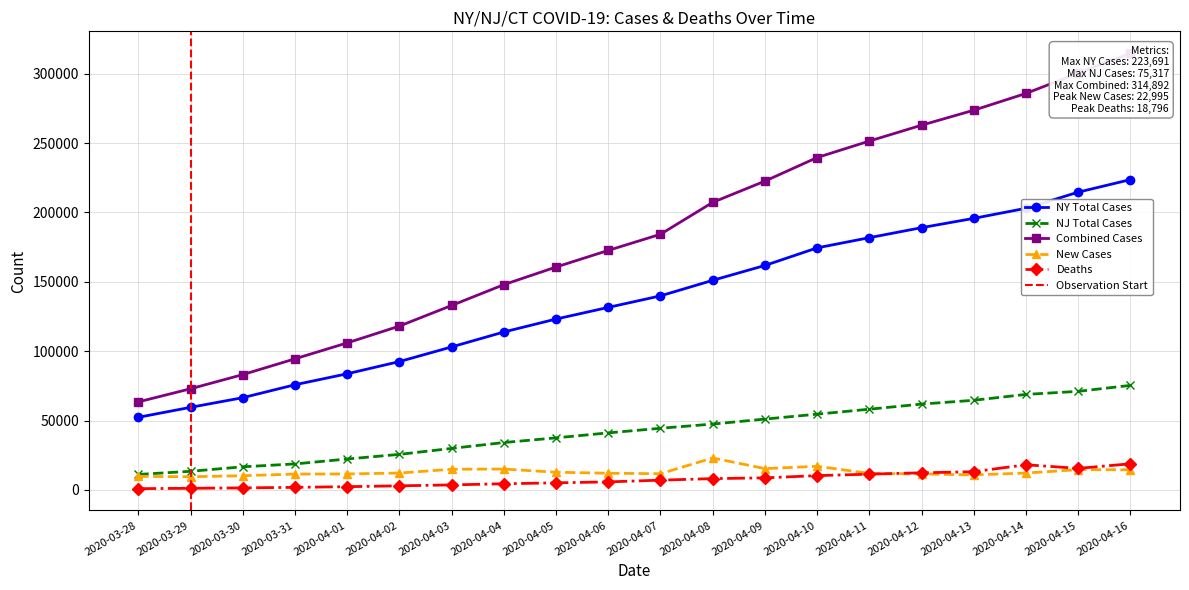

What is the lowest value of the NJ Total Cases series?

11124